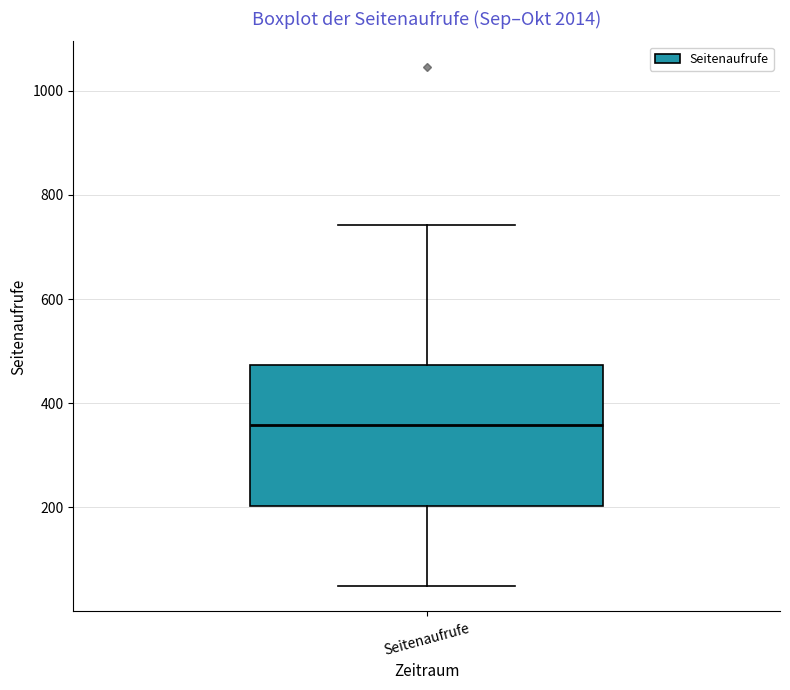

Transcribe this box plot: give where the median line is, the range the box spans, and where the two whiskers end, as read against the y-axis. The values are not printed on the chart, so give them approximately, as read against the axis.

median 360, box 200 to 480, whiskers 60 to 740